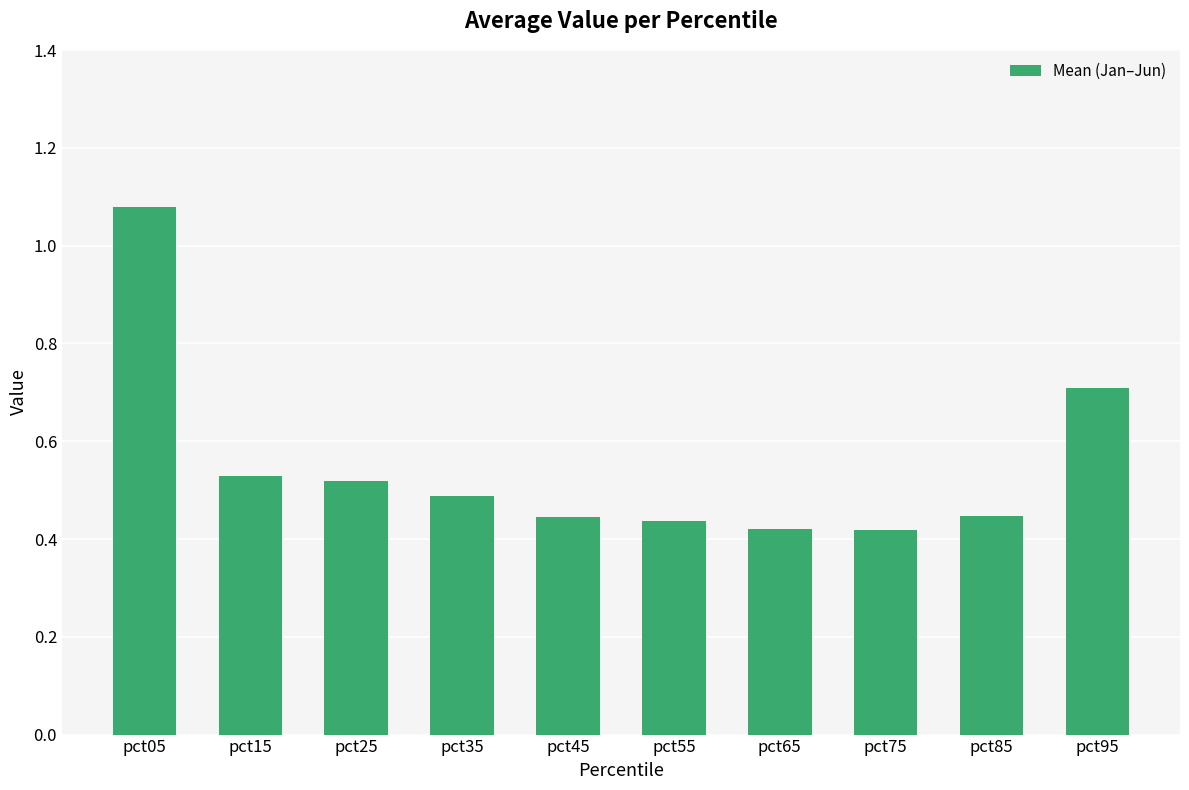

Count the values in the range 0 to 1.

9